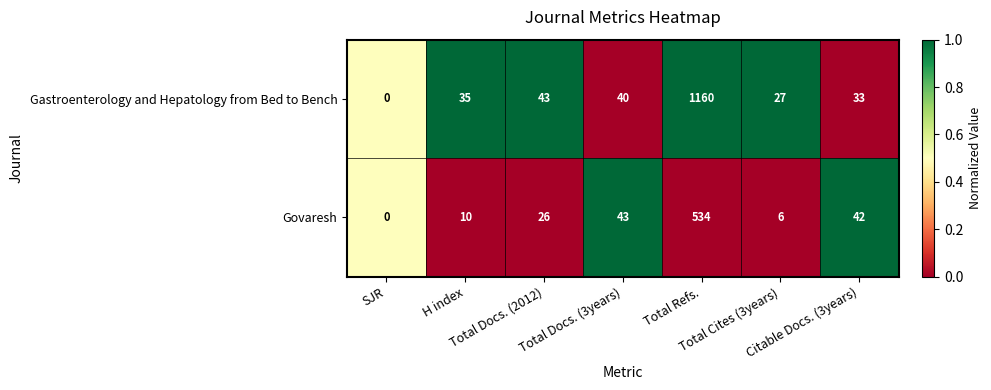

What is the difference between the highest and lowest values at Total Docs. (3years)?

3